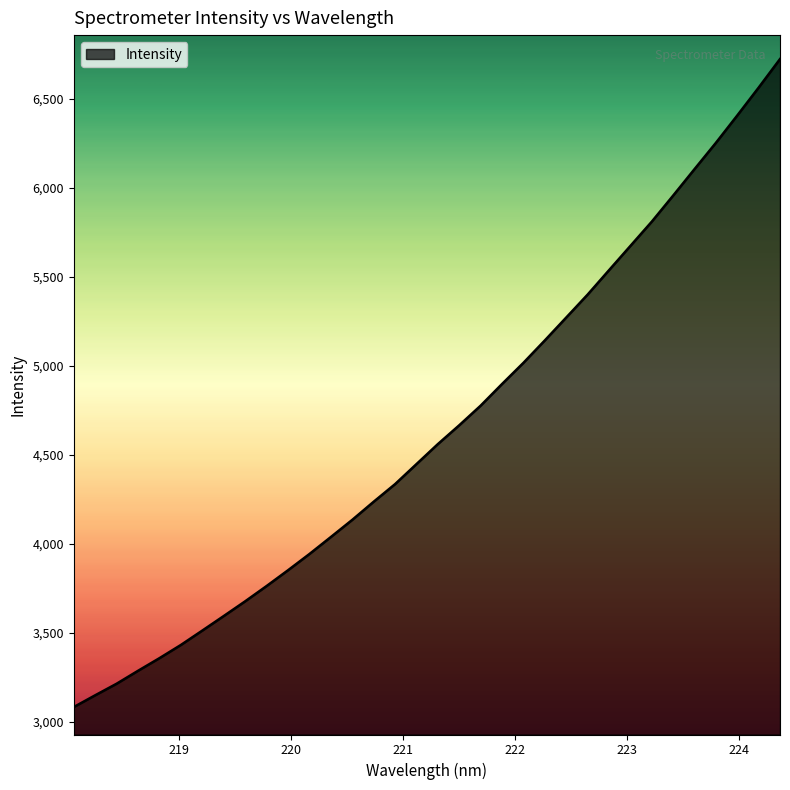

What is the maximum value shown in the chart?

6723.3